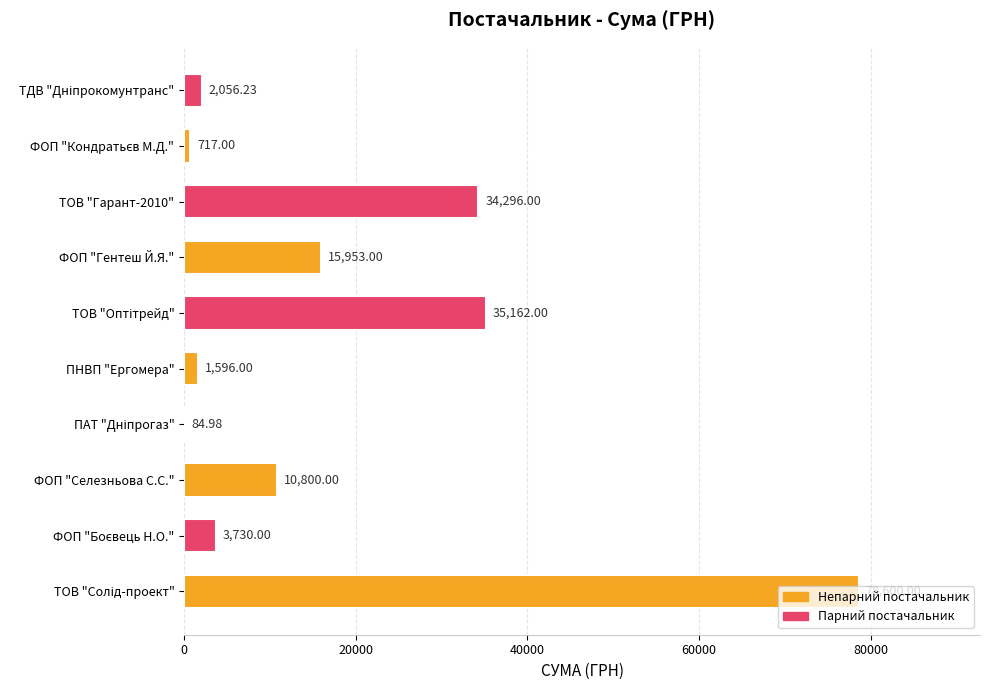

Approximately how many times larger is the value at ФОП "Селезньова С.С." compared to ПНВП "Ергомера"?

6.8